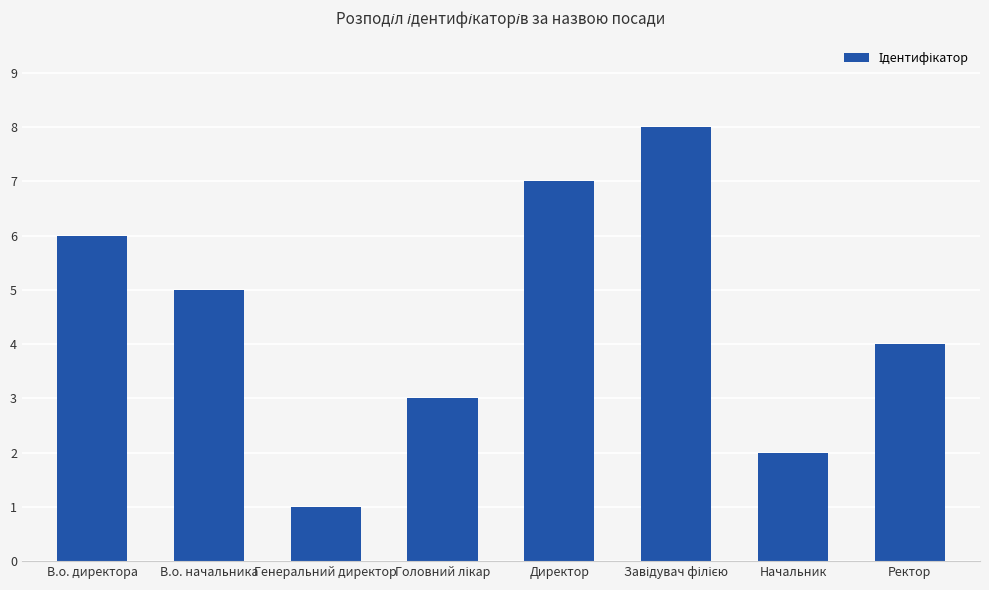

What is the difference between the maximum and second lowest values?

6